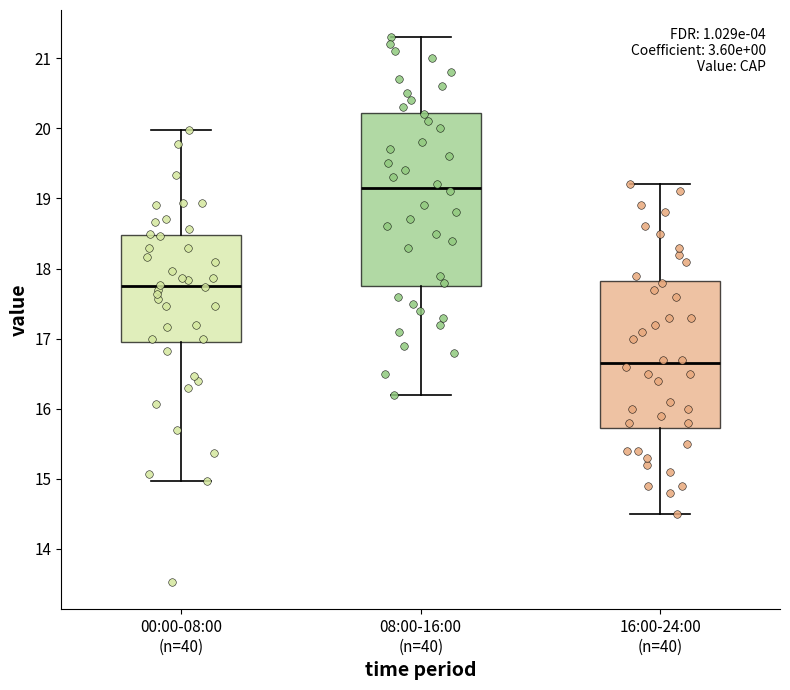

Which box is the tallest, from its lower edge to its upper edge?

08:00-16:00 (n=40)